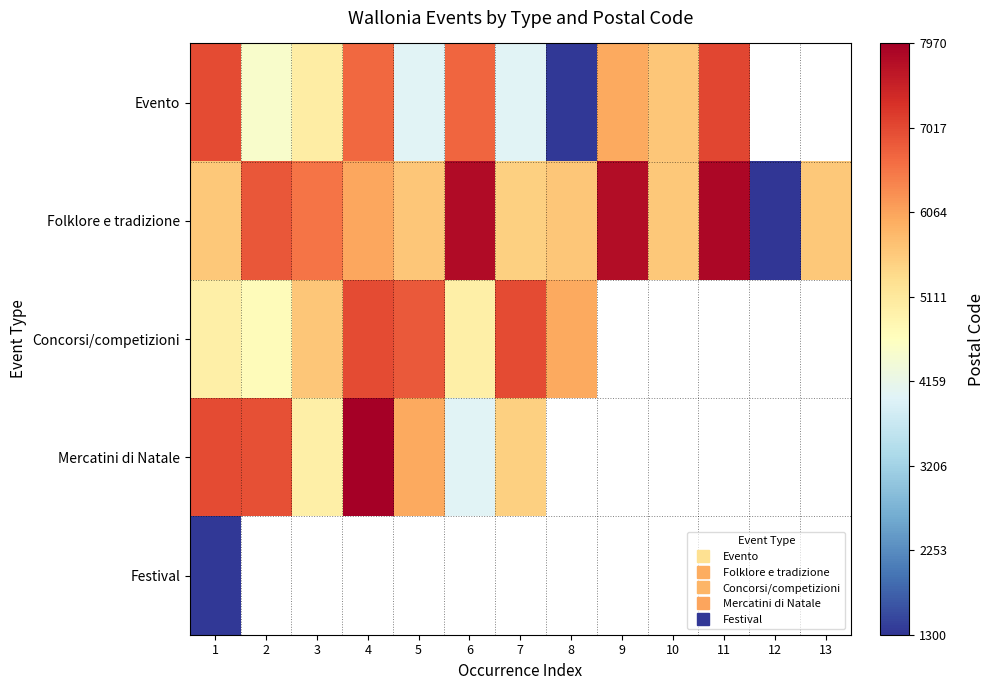

Read the Concorsi/competizioni value at 5.

6830.0